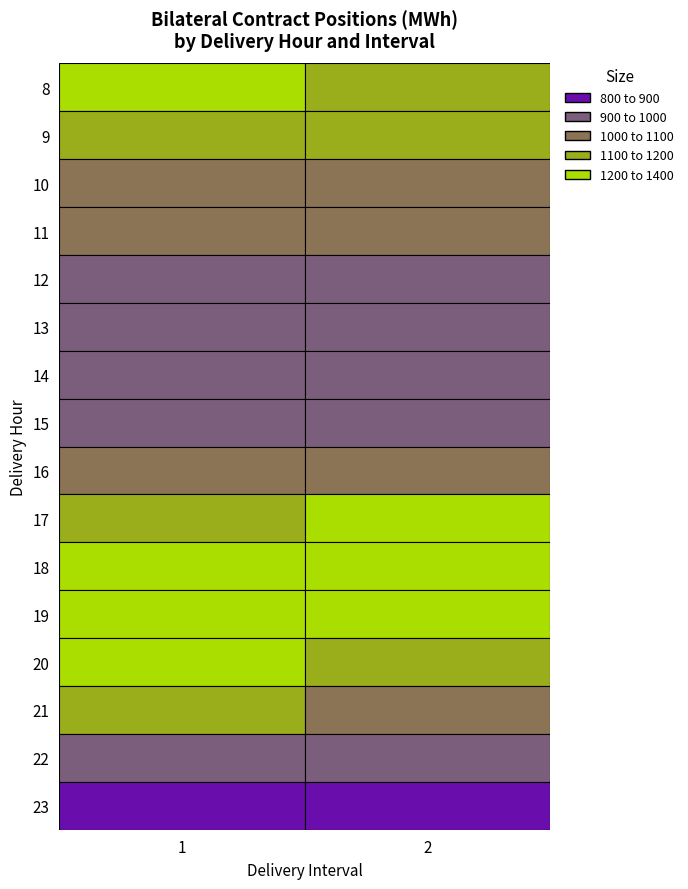

What is the average value of the 8 series?

1079.1